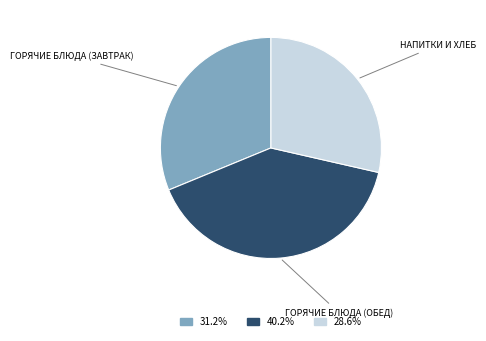

Is there any slice that represents more than half of the pie?

No